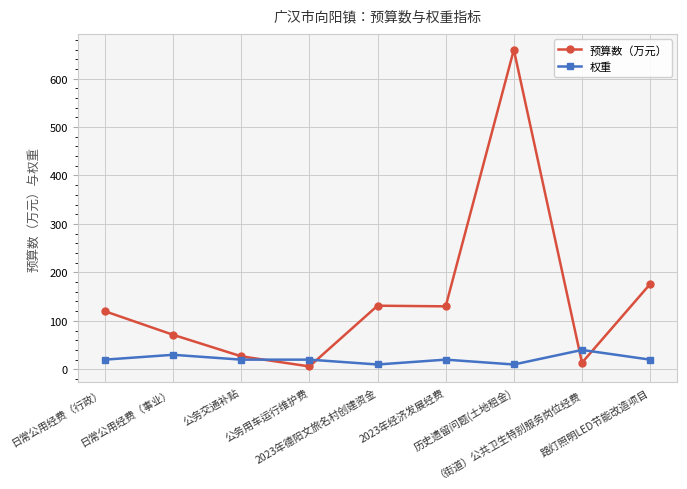

What is the label of the 5th point from the left?

2023年德阳文旅名村创建资金